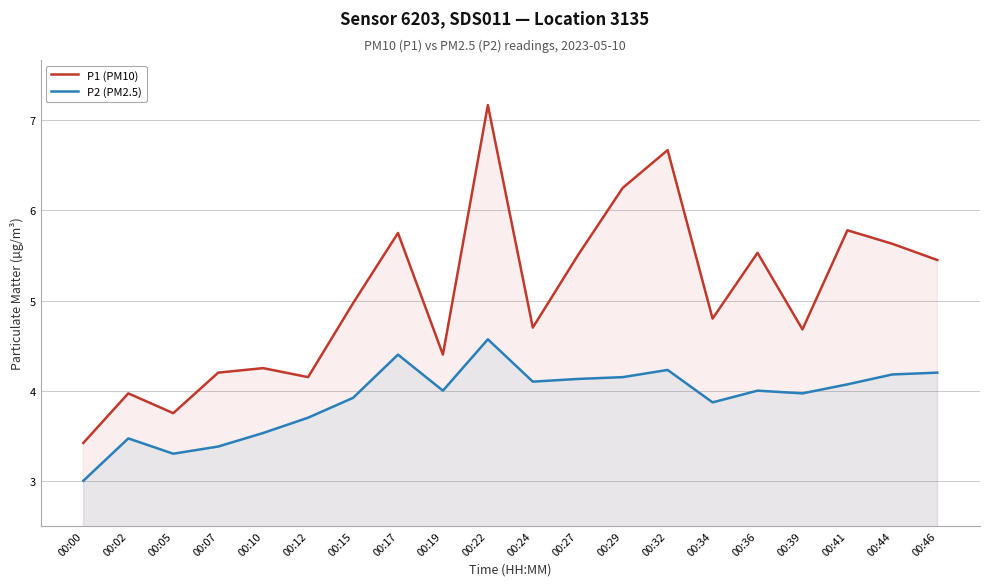

What is the value of the P2 (PM2.5) point at the 10th from the left?

4.6